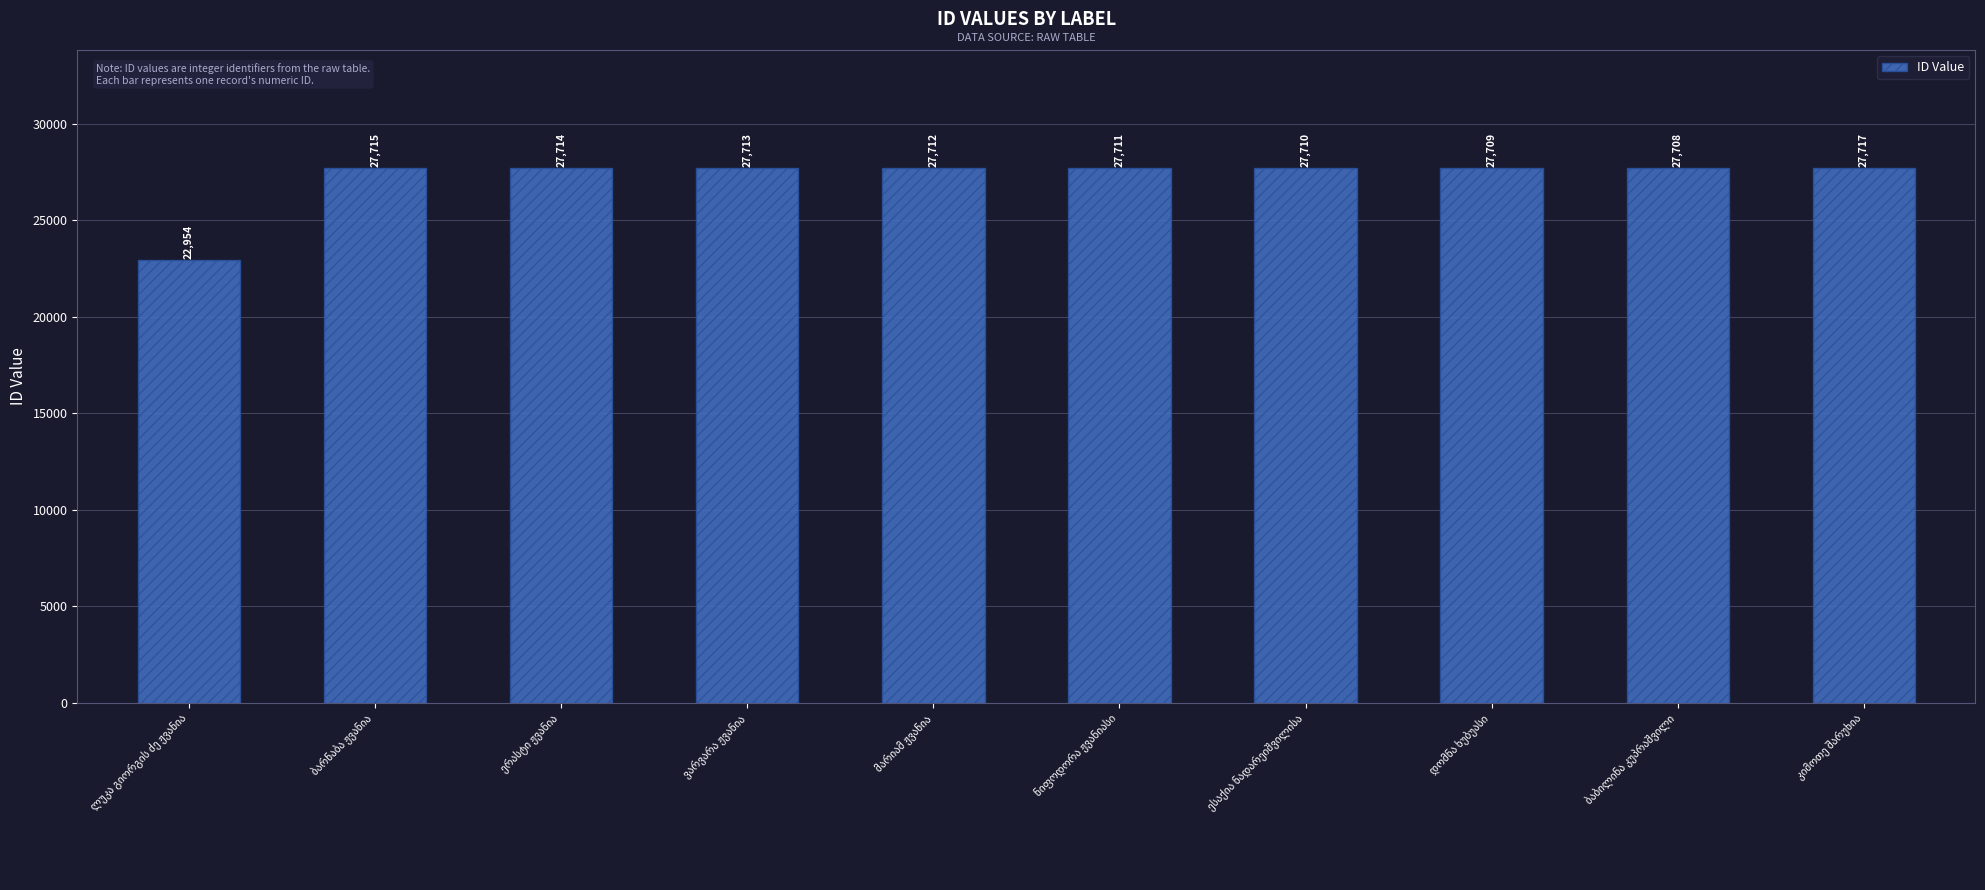

What is the smallest value displayed?

22954